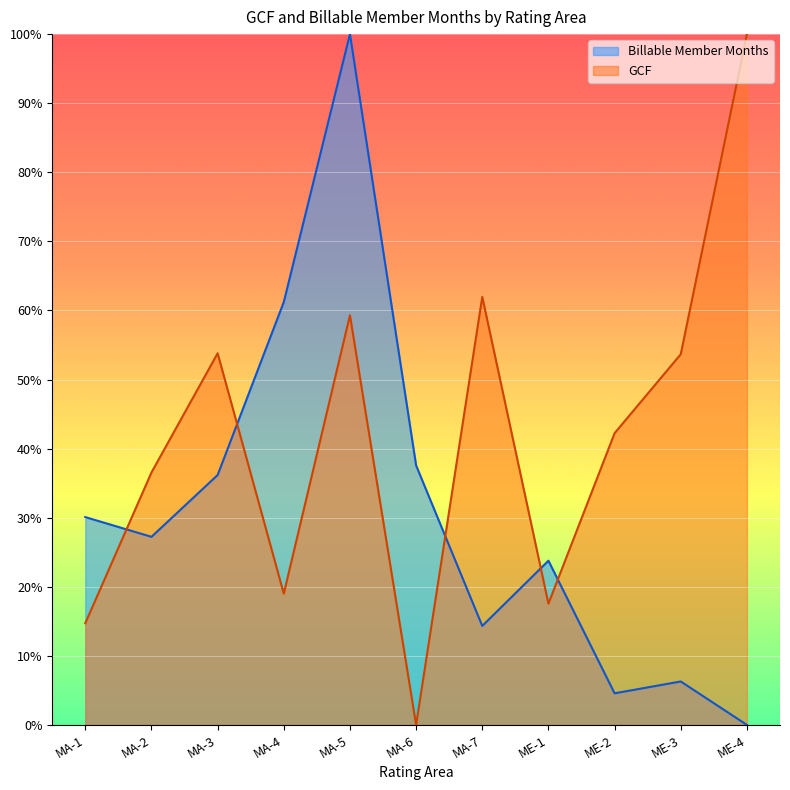

At which label does GCF reach its minimum?

MA-6